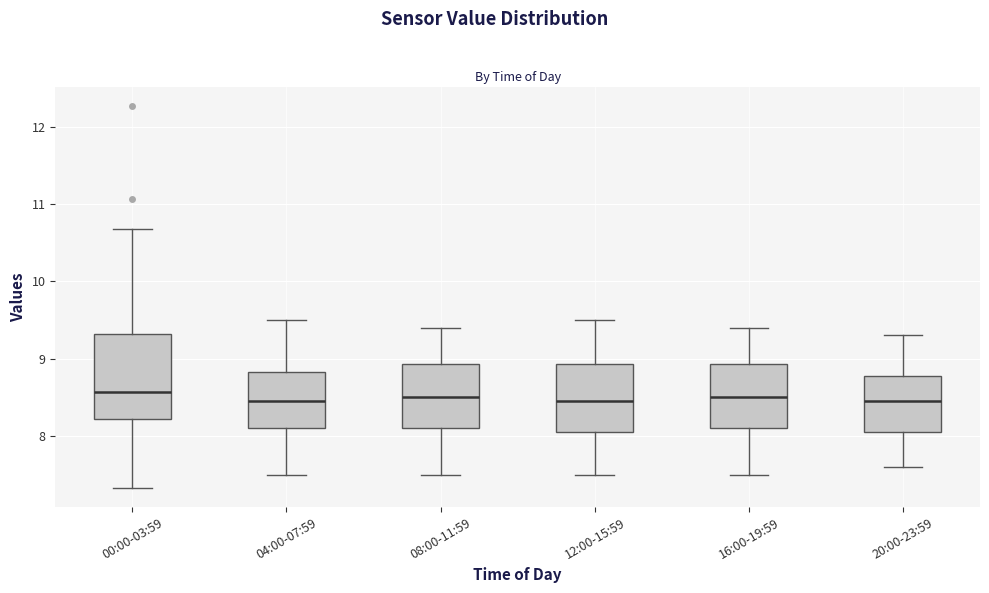

Reading left to right, transcribe this box plot: for each box, give where its median line is, the range the box spans, and where its two whiskers end, as read against the y-axis. The values are not printed on the chart, so give them approximately, as read against the axis.

00:00-03:59: median 8.6, box 8.2 to 9.3, whiskers 7.3 to 10.7
04:00-07:59: median 8.5, box 8.1 to 8.8, whiskers 7.5 to 9.5
08:00-11:59: median 8.5, box 8.1 to 8.9, whiskers 7.5 to 9.4
12:00-15:59: median 8.5, box 8.1 to 8.9, whiskers 7.5 to 9.5
16:00-19:59: median 8.5, box 8.1 to 8.9, whiskers 7.5 to 9.4
20:00-23:59: median 8.5, box 8.1 to 8.8, whiskers 7.6 to 9.3